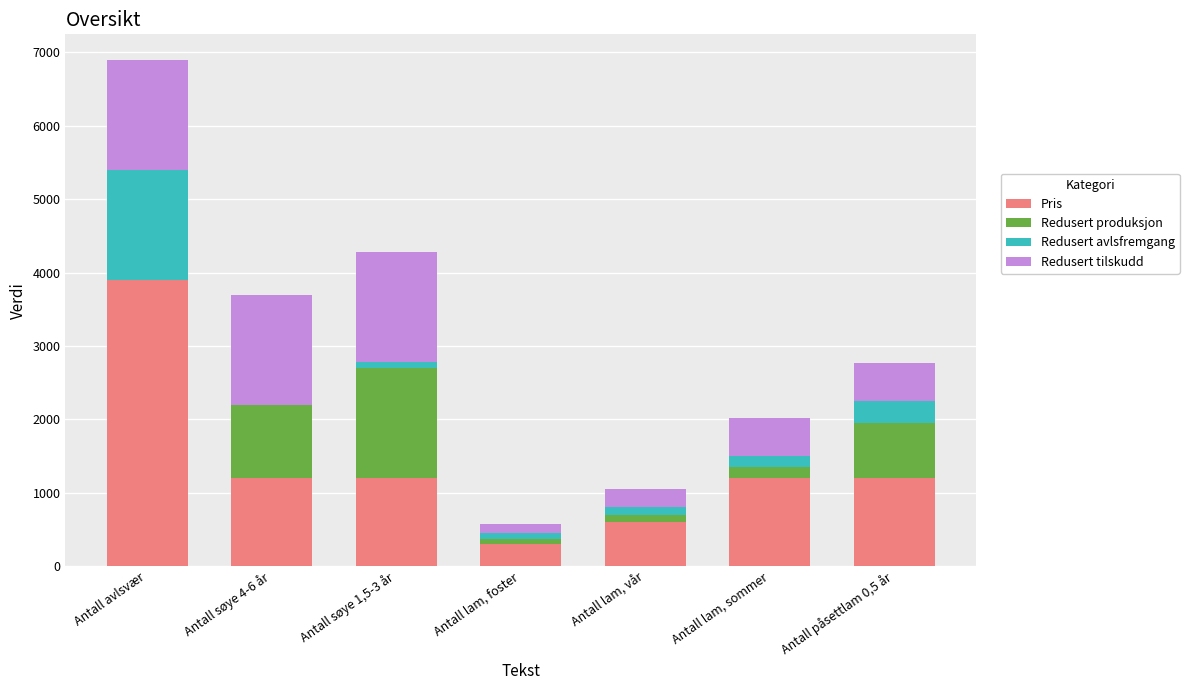

Which category has the highest value in the Pris series?

Antall avlsvær